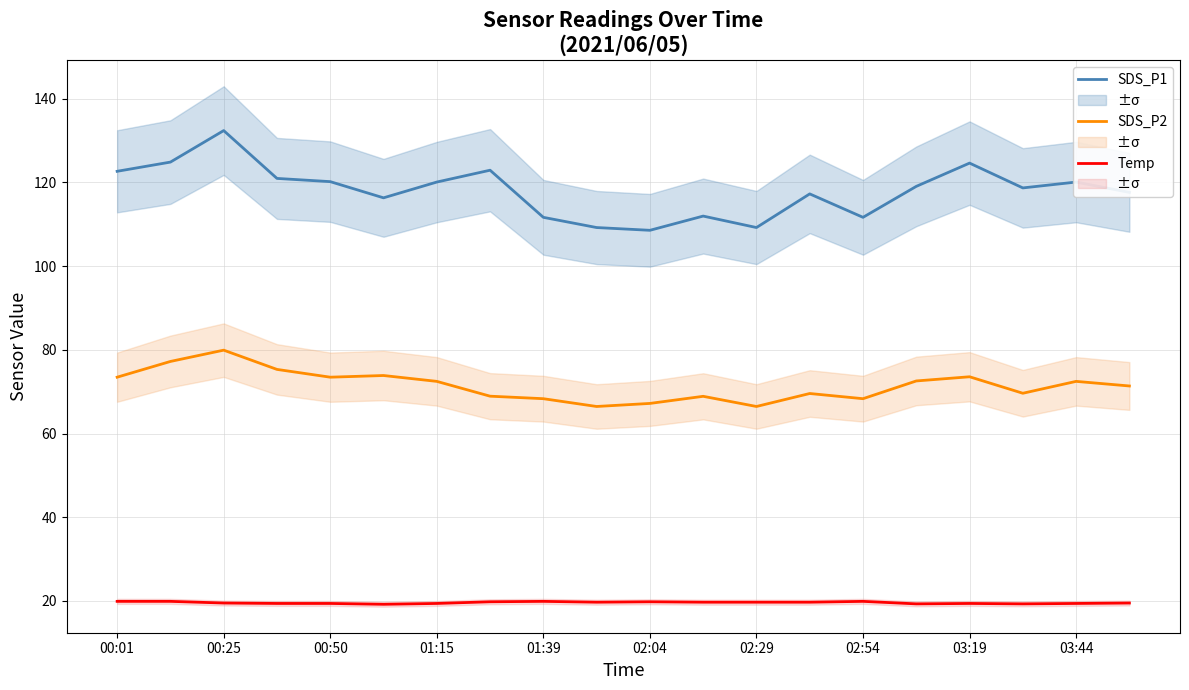

What are all the series names shown in the legend?

SDS_P1, SDS_P2, Temp